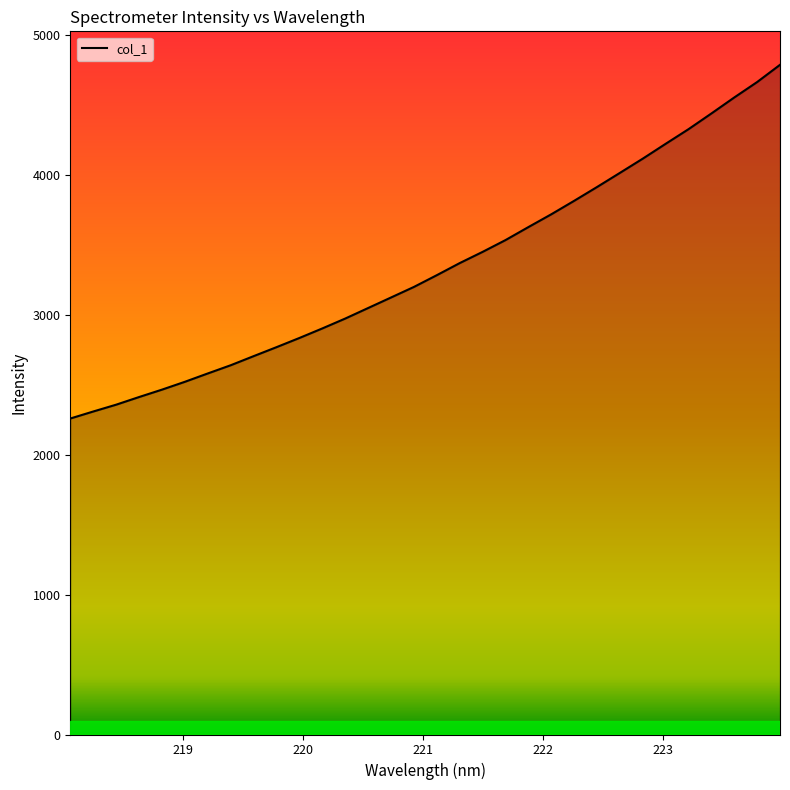

What is the average value?

3339.5